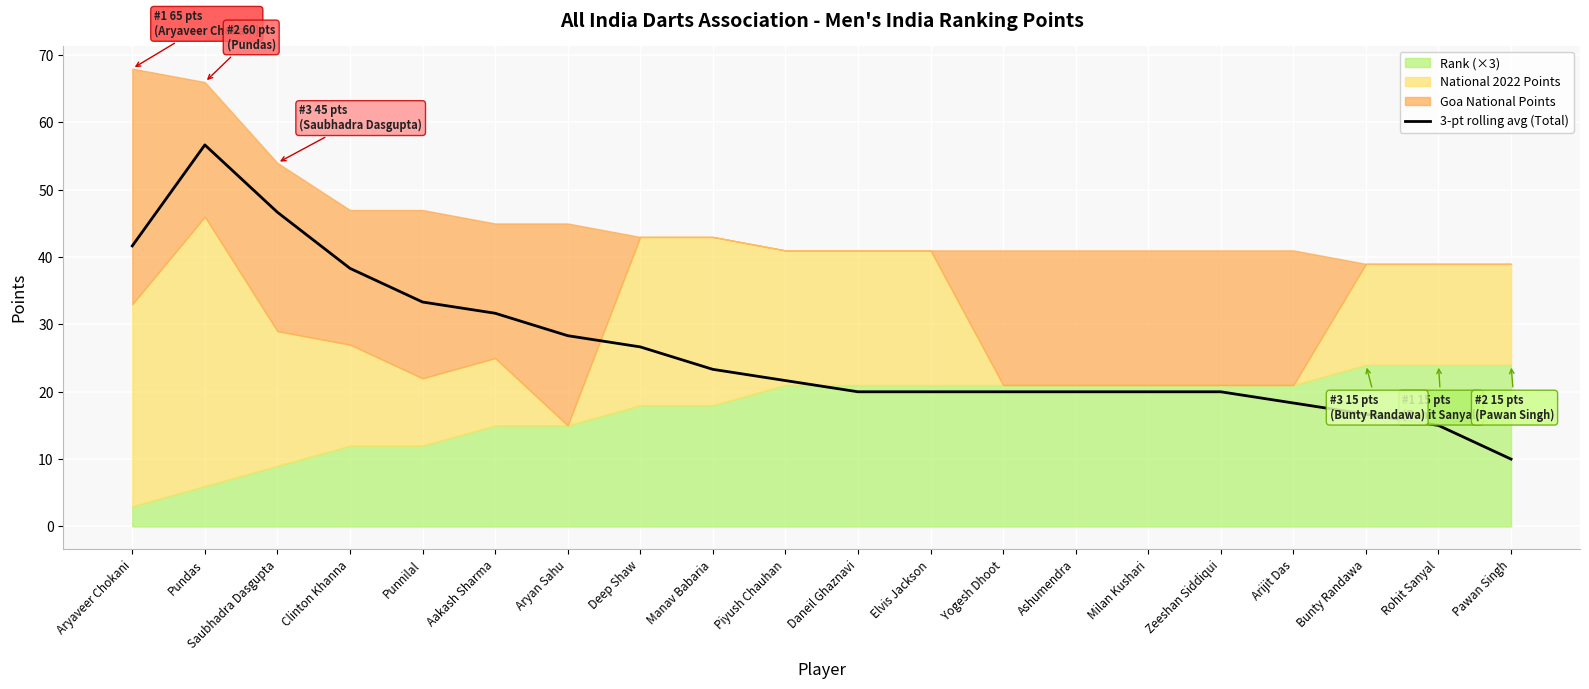

What is the greatest value displayed?

56.7